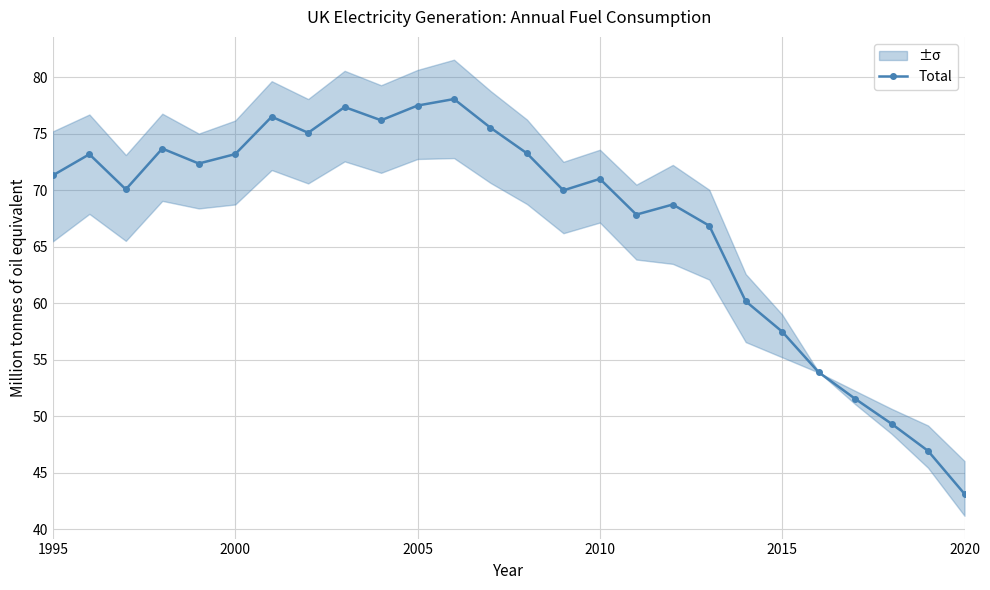

True or false: Total has a value of 19.4 at 2000.

False